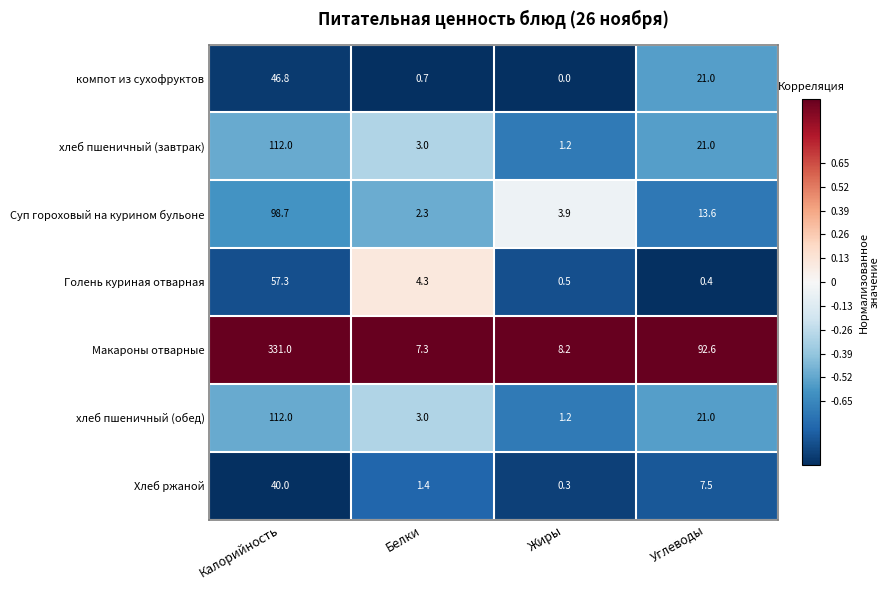

What is the sum of all компот из сухофруктов values?

68.5